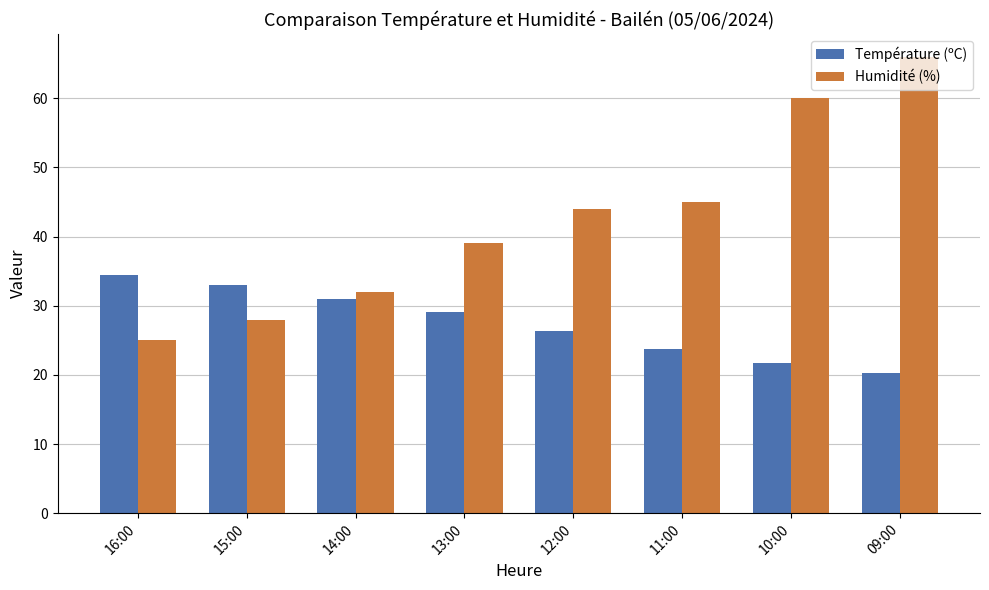

What is the label of the 4th bar from the left?

13:00